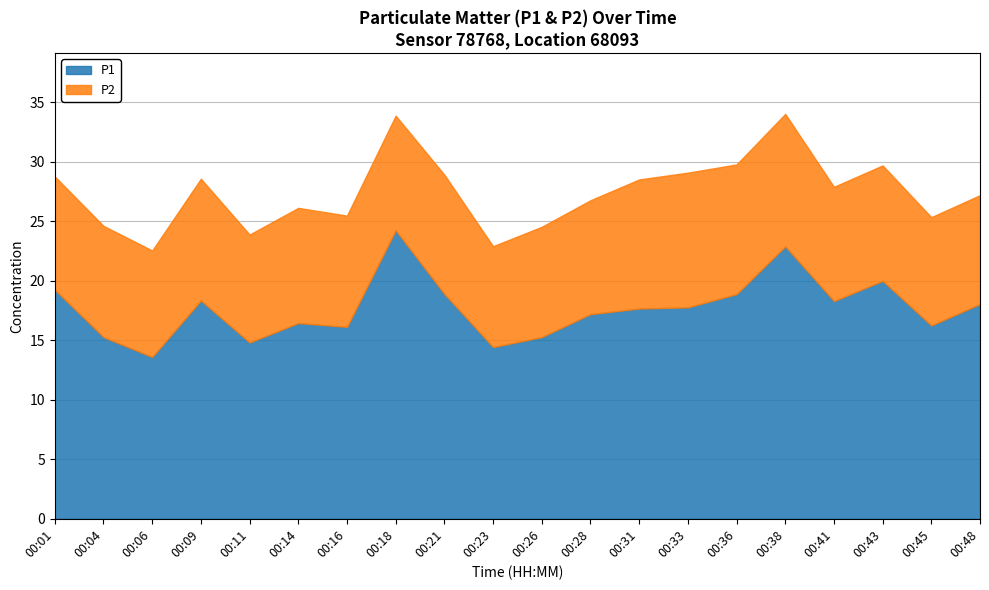

How many points are lower than both their immediate neighbors (excluding endpoints)?

6